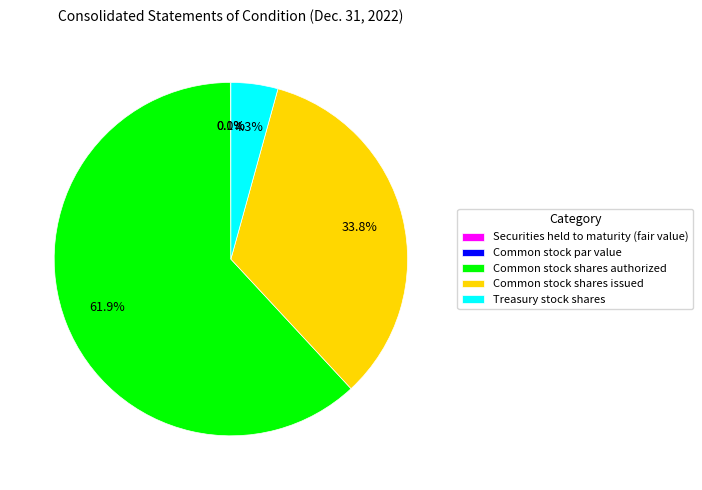

Which slice is the largest?

Common stock shares authorized